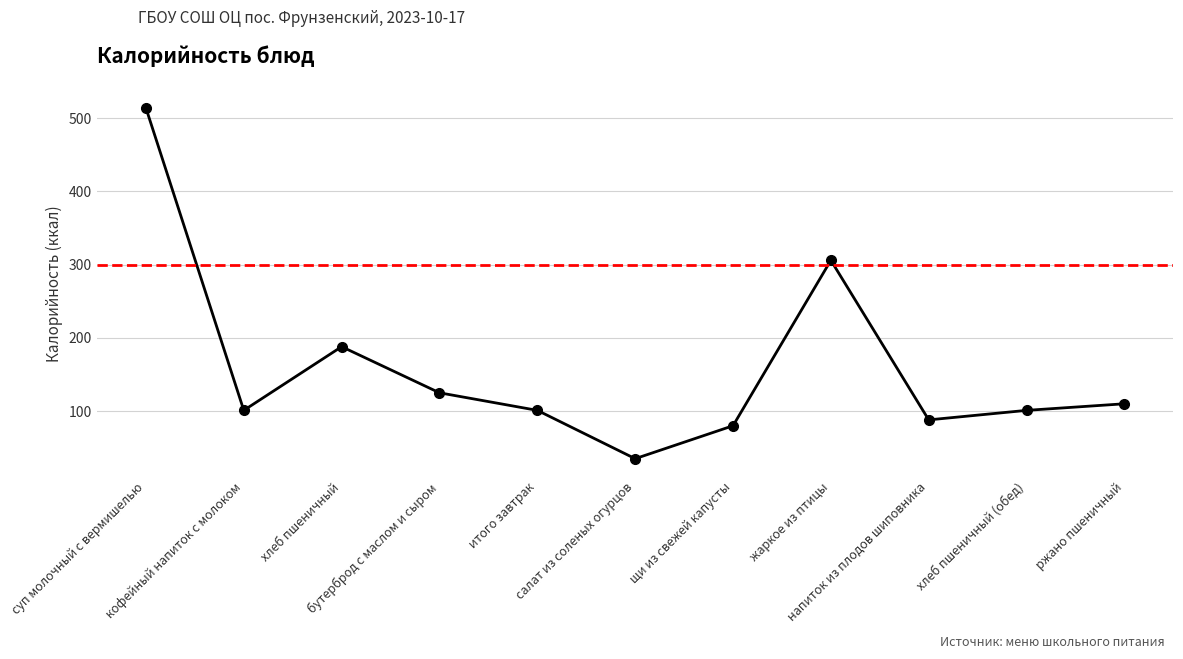

How many points are lower than both their immediate neighbors (excluding endpoints)?

3